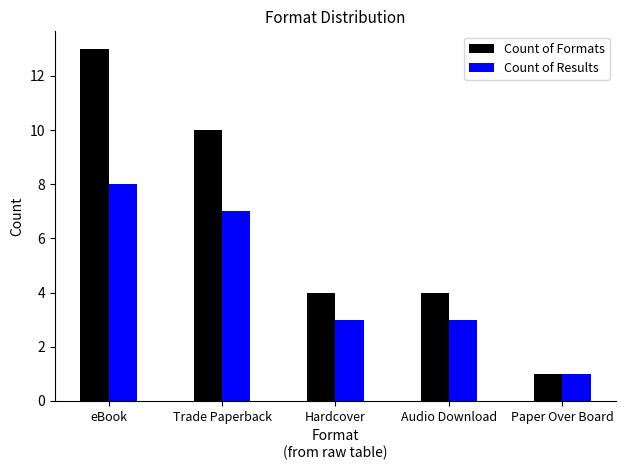

List the series in order of their overall mean, lowest first.

Count of Results, Count of Formats